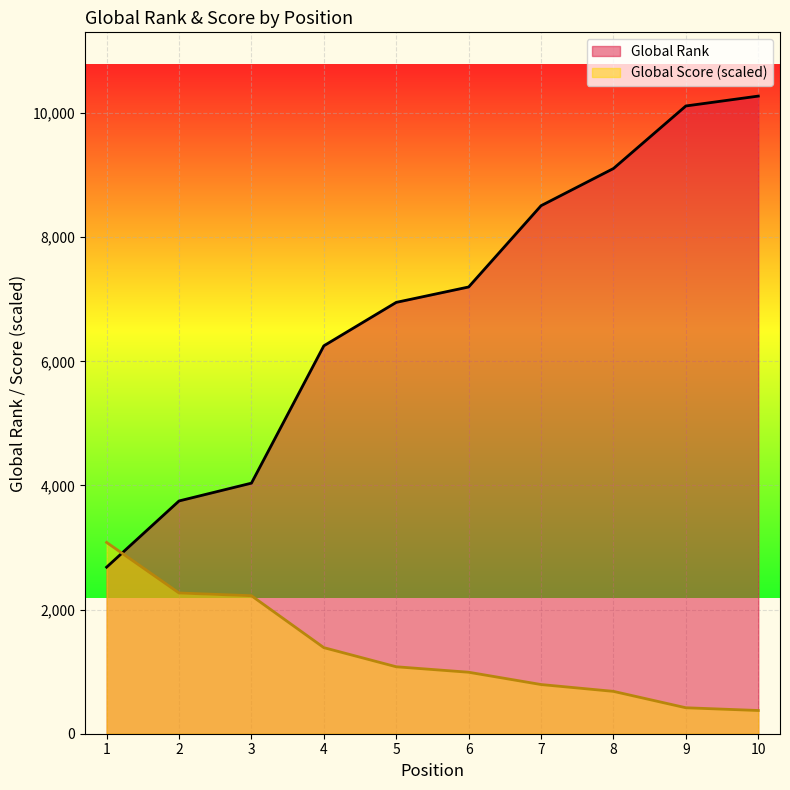

What is the highest value of the Global Rank series?

10275.0